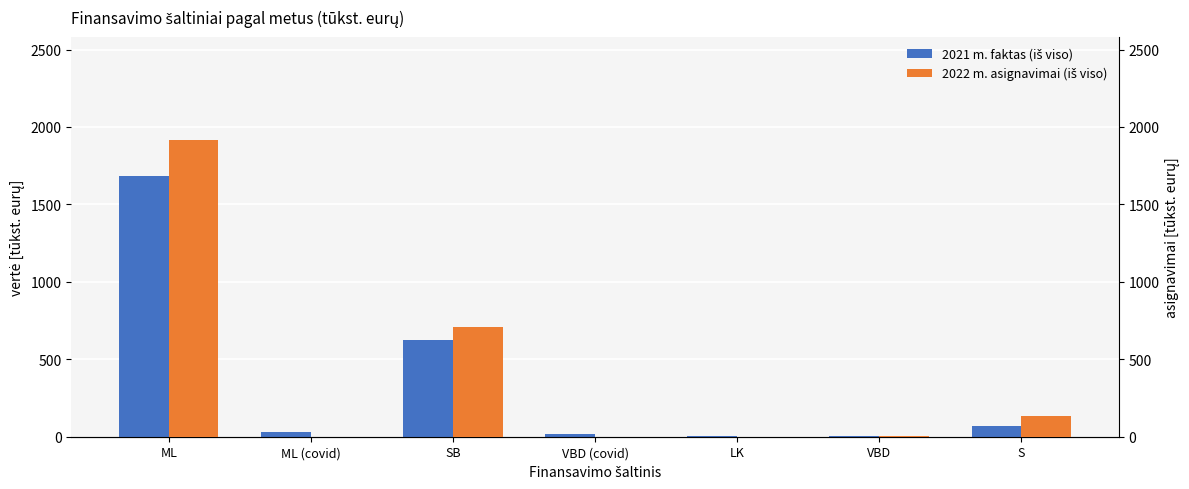

The 2021 m. faktas (iš viso) series shows 16.5 at VBD (covid). True or false?

True